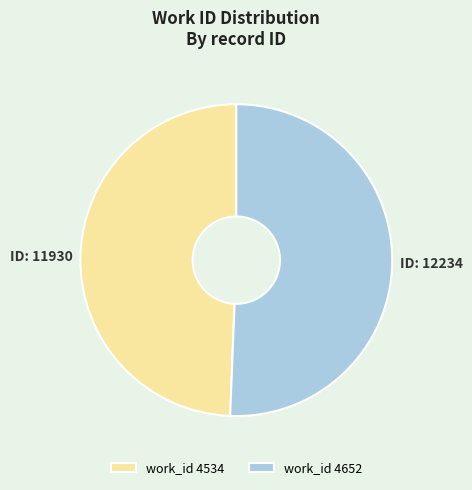

Which category has the smallest portion of the pie?

work_id 4534